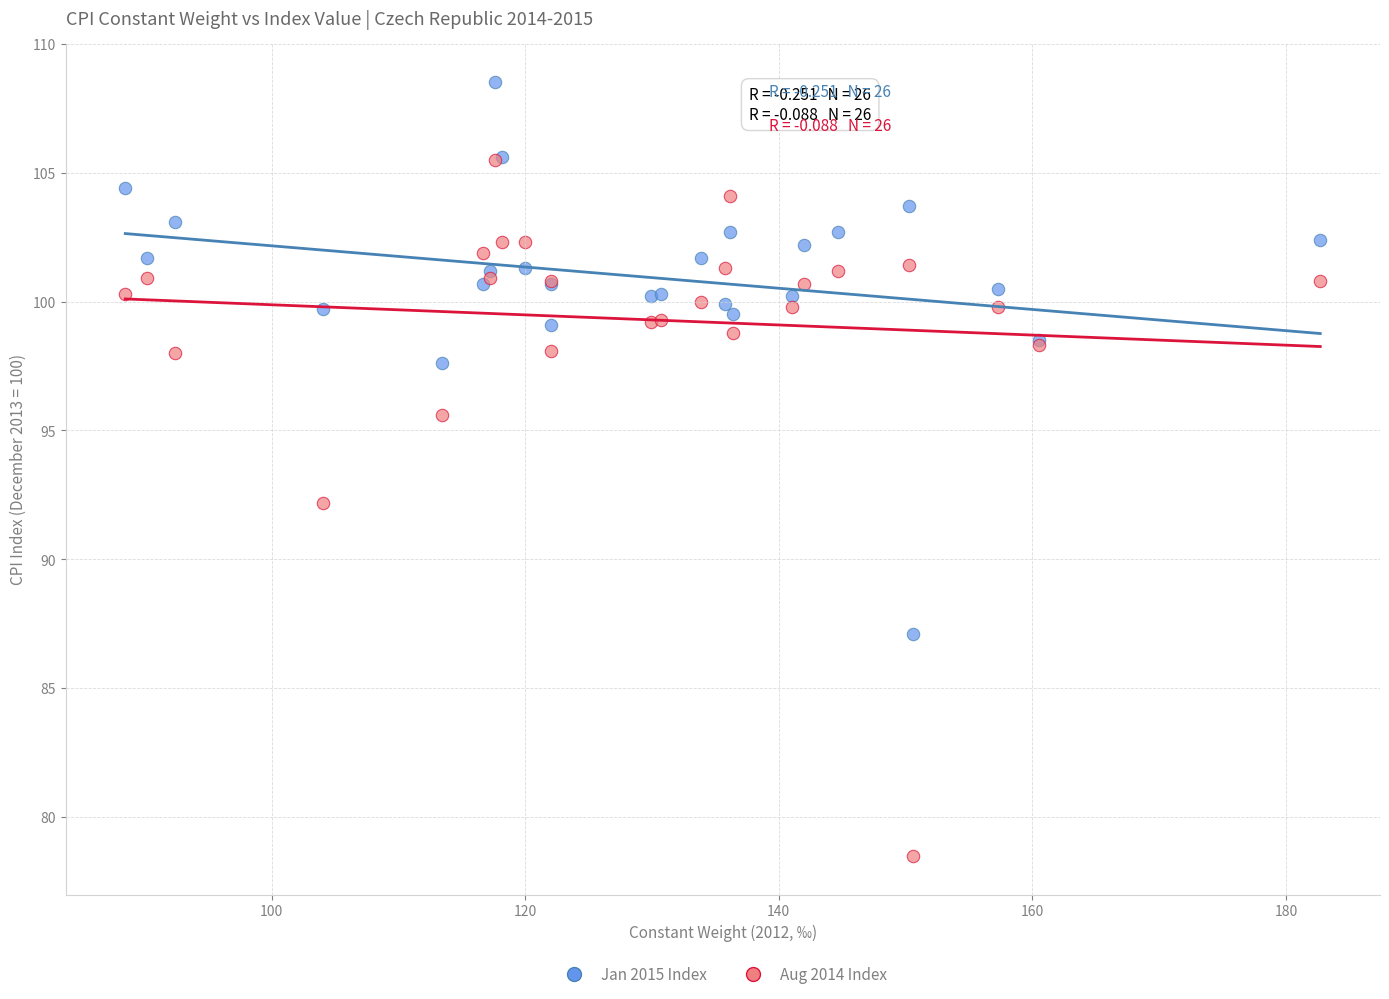

Which series reaches the maximum Y coordinate?

Jan 2015 Index